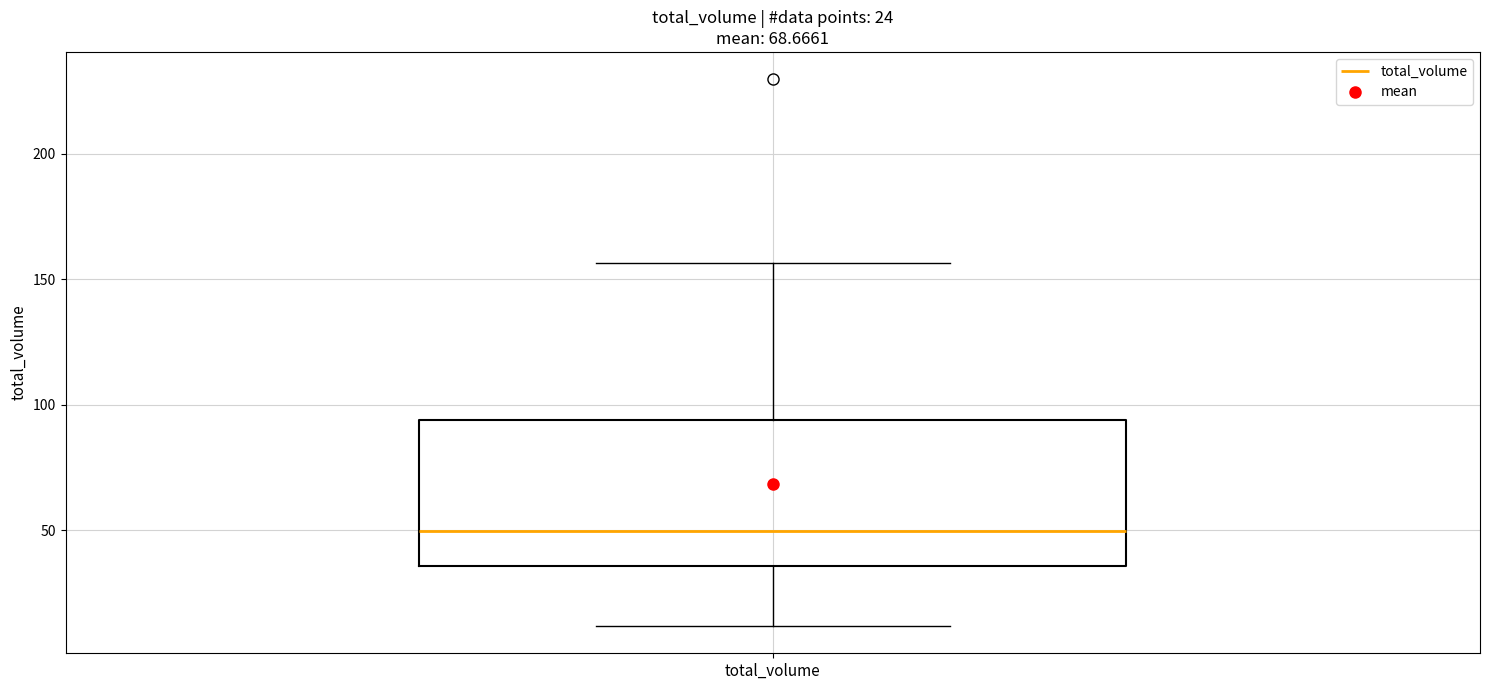

Where does the upper whisker of the box for total_volume end on the y-axis? The values are not printed on the chart, so give them approximately, as read against the axis.

155